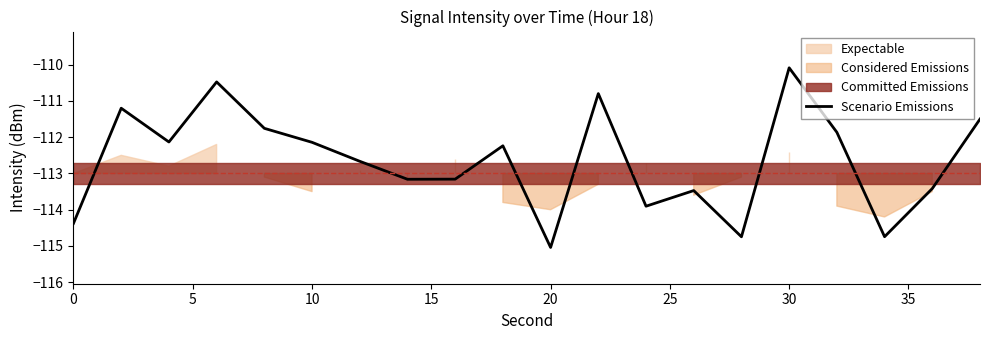

At which label does Scenario Emissions reach its minimum?

20